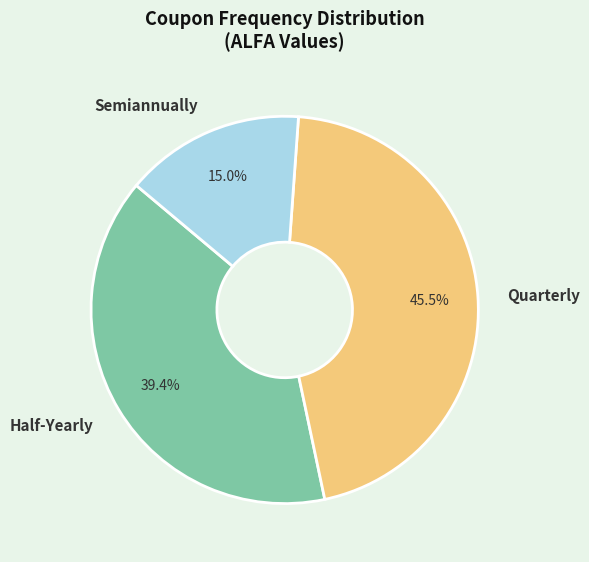

Is there a majority slice in this chart?

No